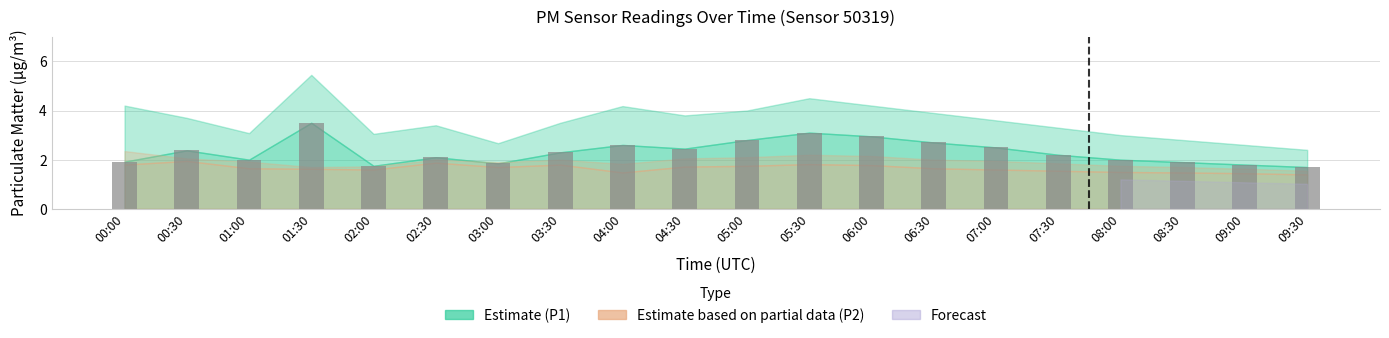

What is the difference between the maximum and minimum values?

1.8